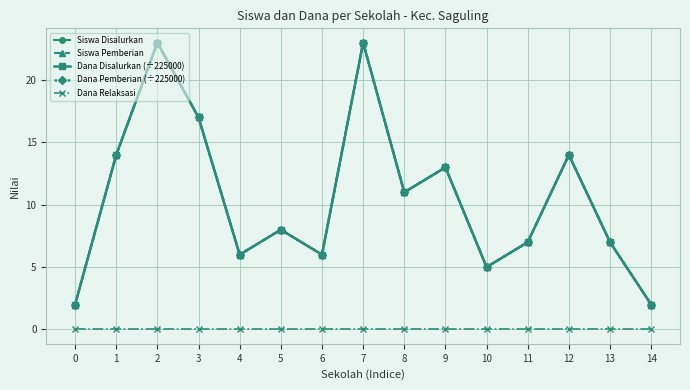

Is this an area chart (filled region under the line)?

No